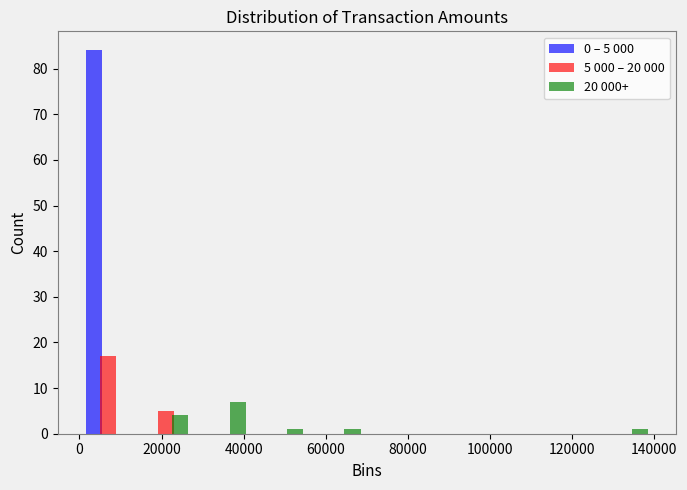

In the 5 000 – 20 000 series, which range on the x-axis has the tallest bar?

0 to 14000